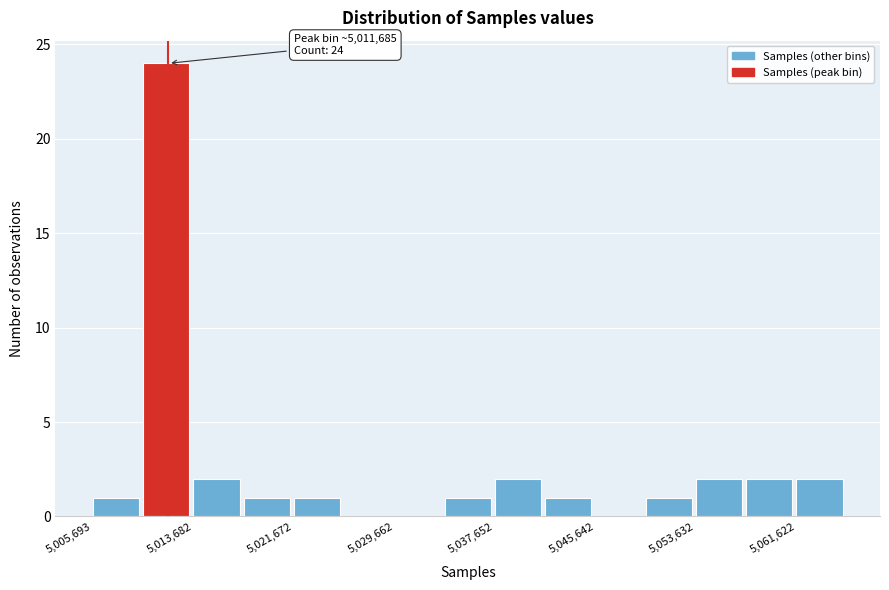

Around what value on the x-axis is the tallest bar? Give the approximate position of its centre, as read against the axis.

5012000